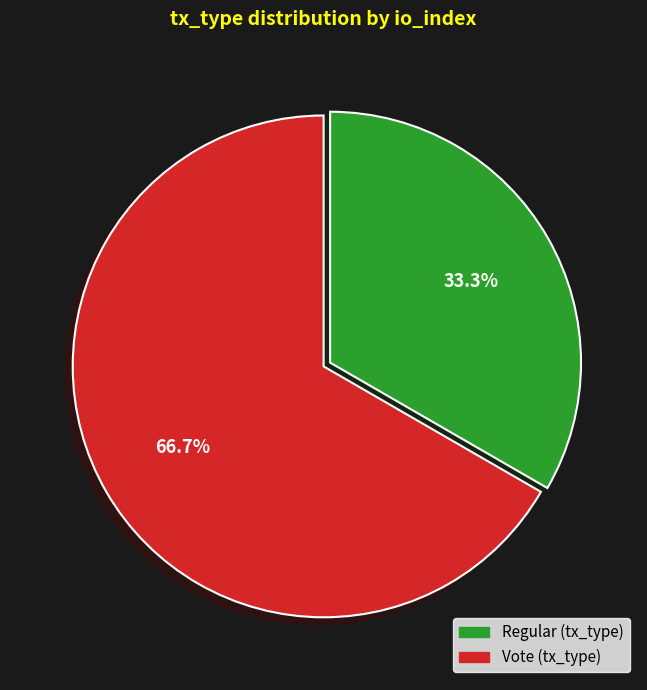

Which slice is the largest?

Vote